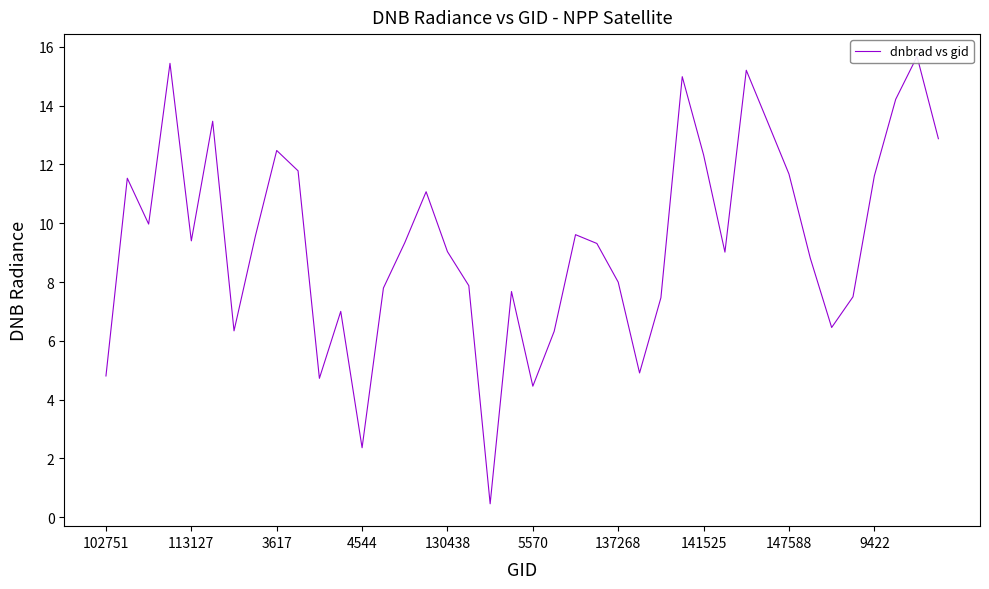

Is this an area chart (filled region under the line)?

No